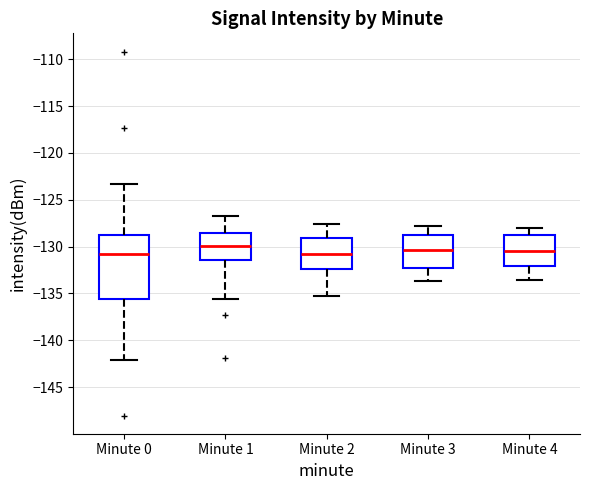

Where does the lower whisker of the box for Minute 4 end on the y-axis? The values are not printed on the chart, so give them approximately, as read against the axis.

-133.5